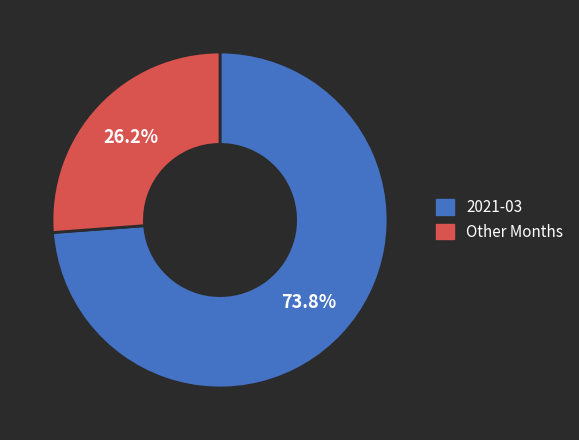

Is there a majority slice in this chart?

Yes